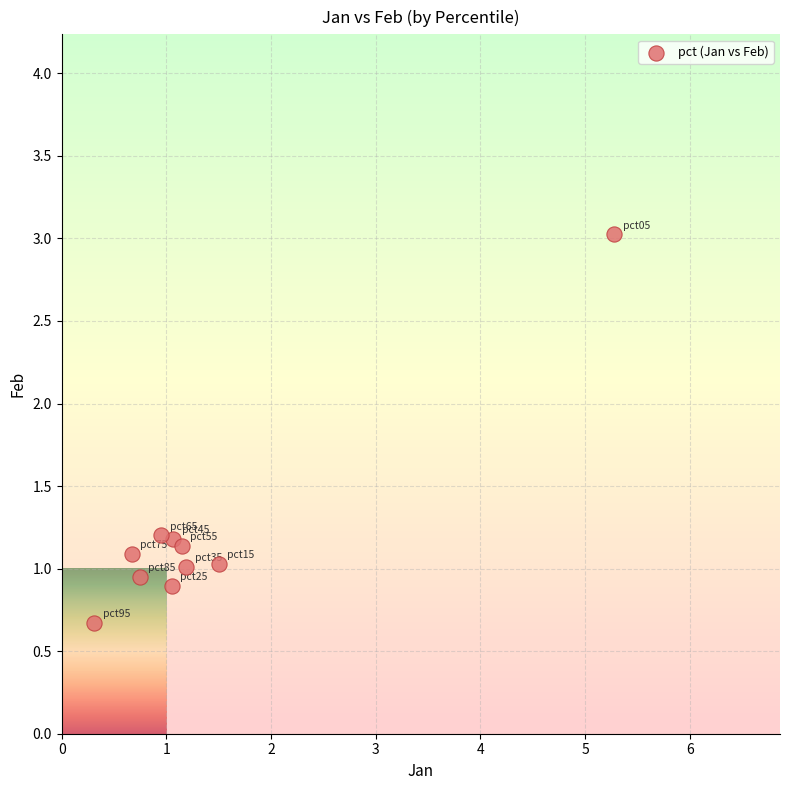

What is the average Y value?

1.2